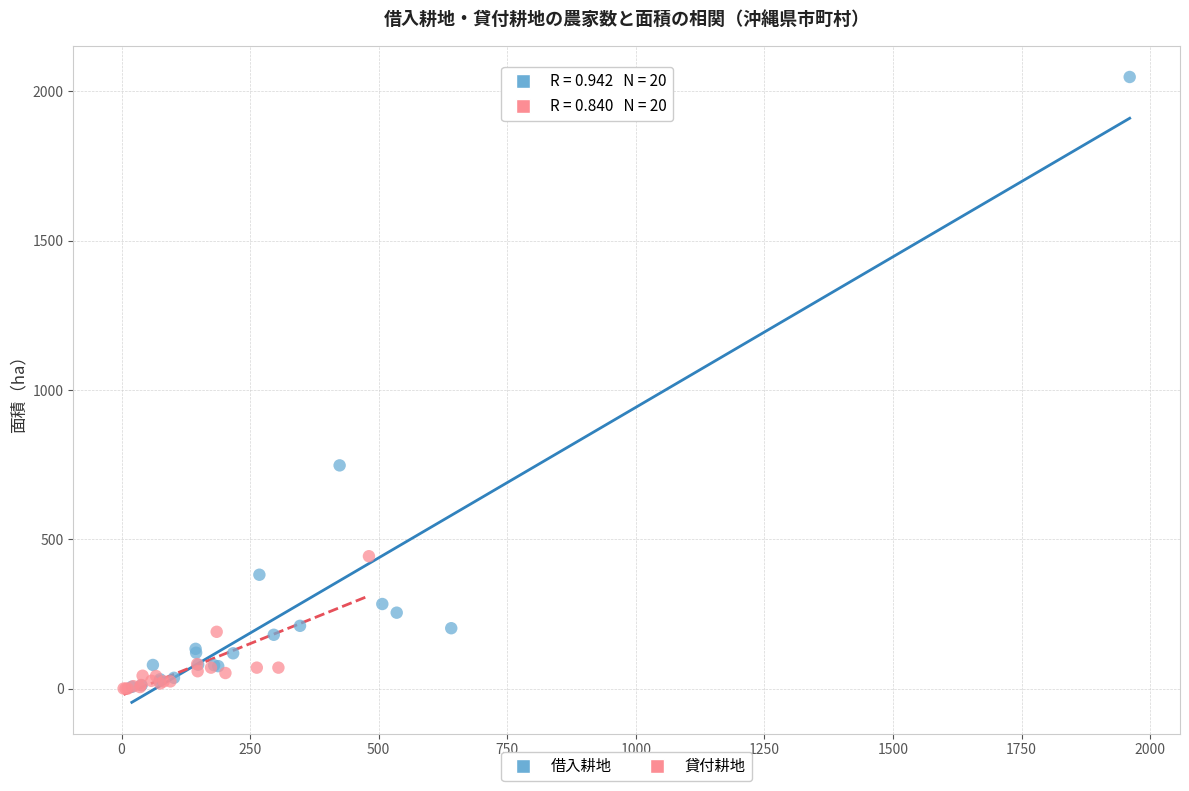

Which series contains the highest Y value?

借入耕地